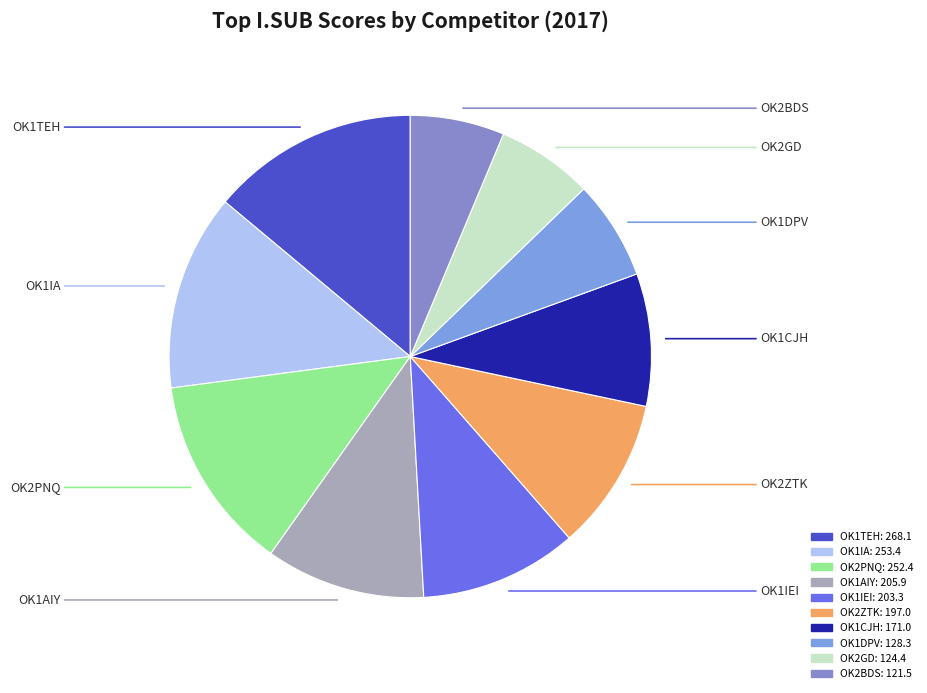

Combined, do OK1IEI and OK2BDS account for over 50%?

No